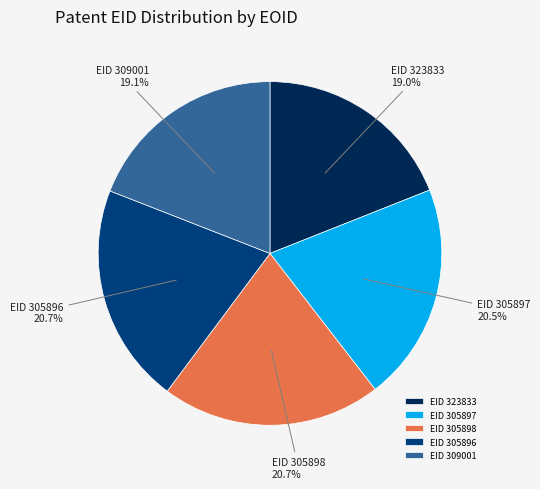

What is the ratio of the value at EID 305896 to the value at EID 323833?

1.1